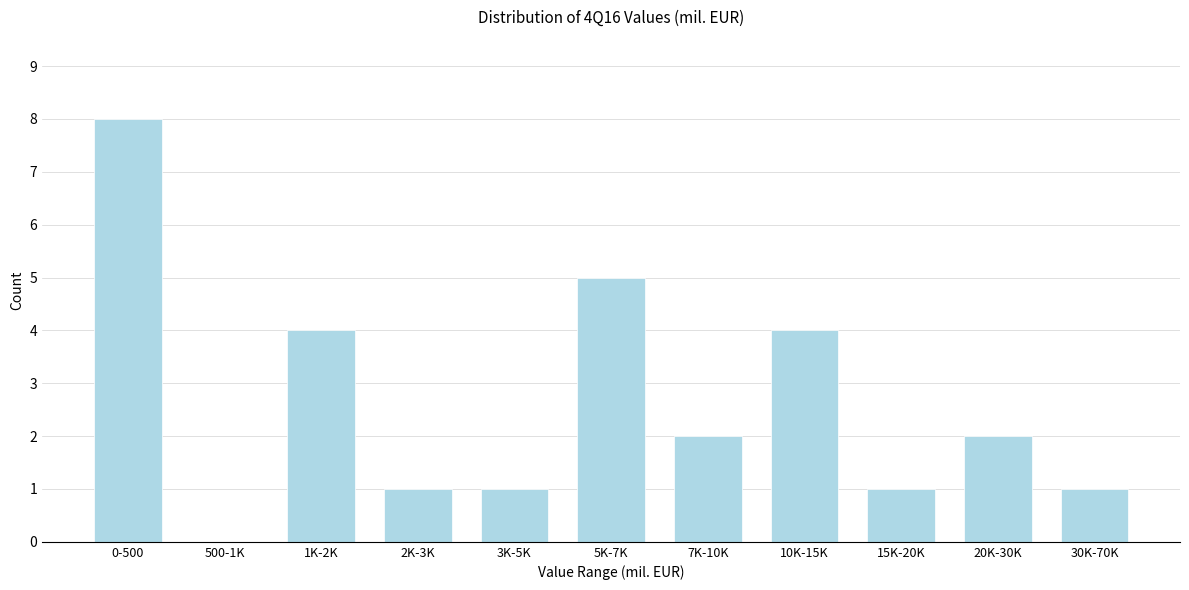

Reading right to left, what are all the values shown in this chart?

30K-70K=1	20K-30K=2	15K-20K=1	10K-15K=4	7K-10K=2	5K-7K=5	3K-5K=1	2K-3K=1	1K-2K=4	500-1K=0	0-500=8